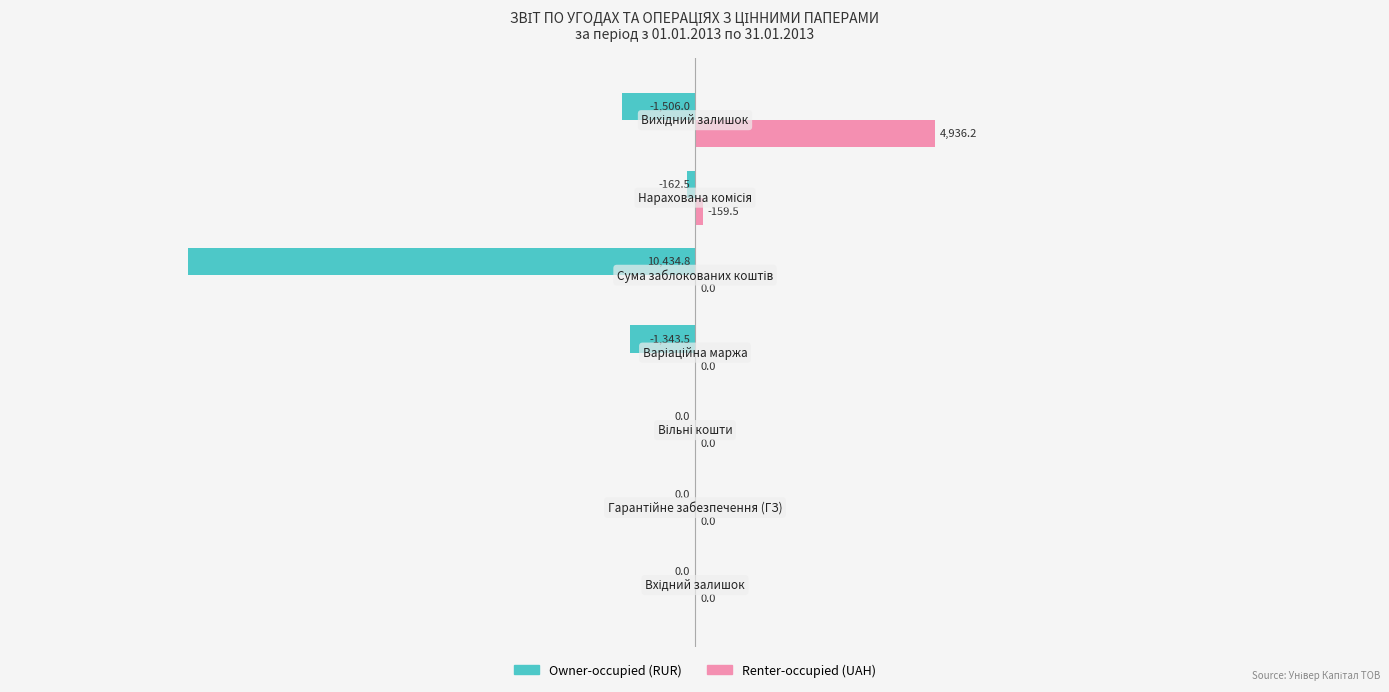

What is the greatest value displayed?

4936.2